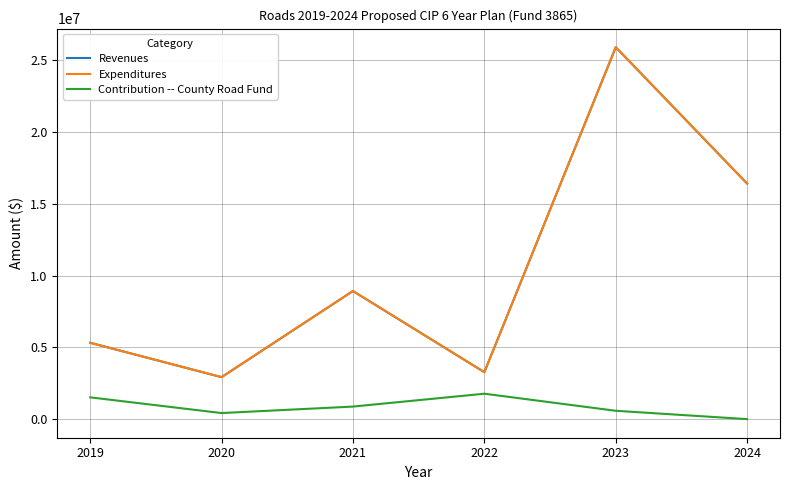

At how many categories does at least one series exceed 12837138?

2